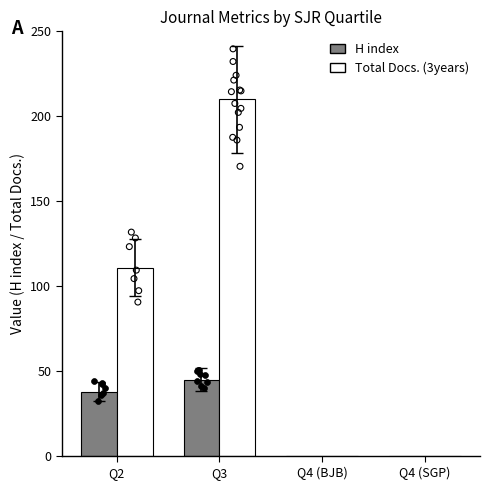

Which series reaches the maximum Y coordinate?

Total Docs. (3years)